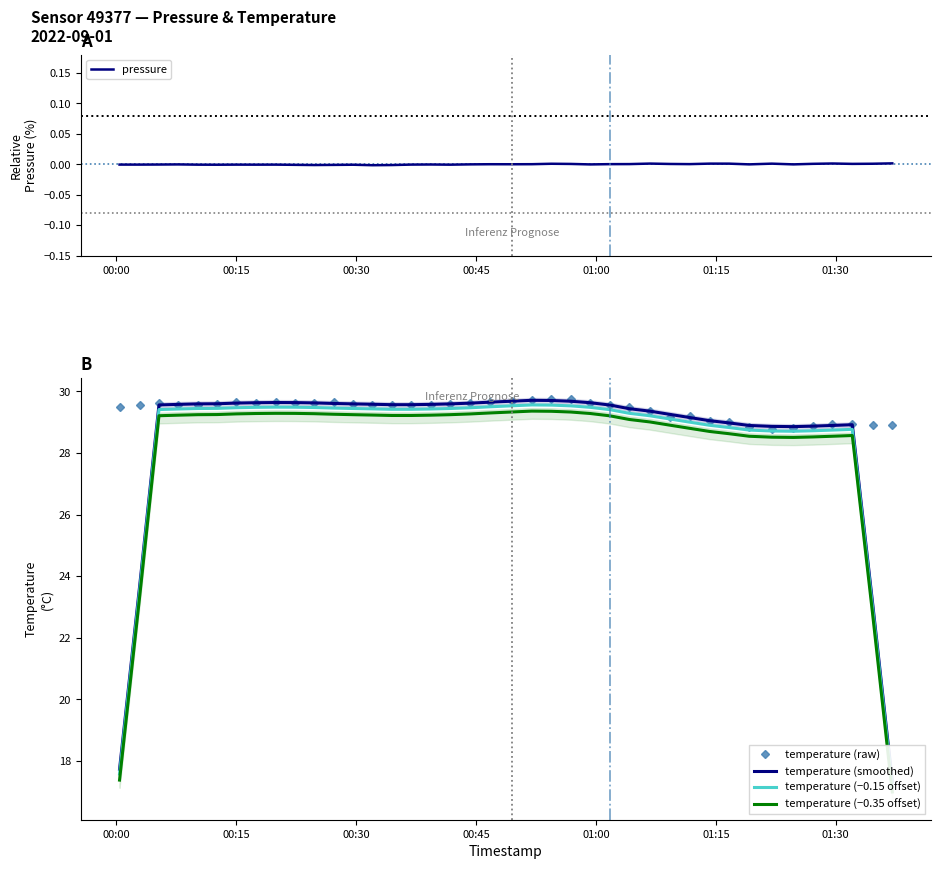

At how many categories does at least one series exceed 13?

40